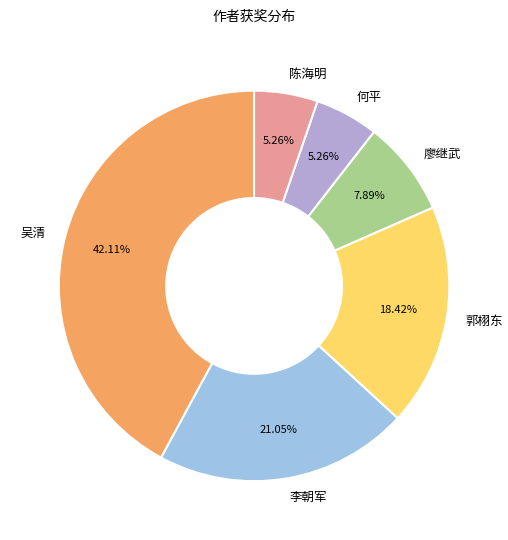

The 陈海明 slice represents 1% of the pie. True or false?

False